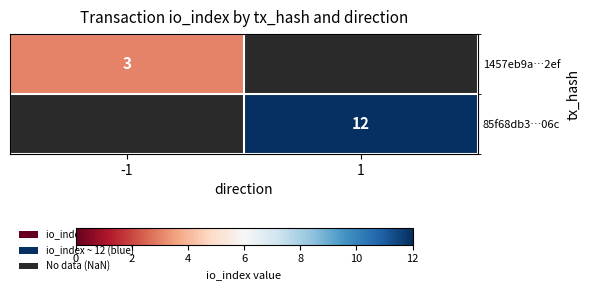

Which label corresponds to the largest value in the chart?

1